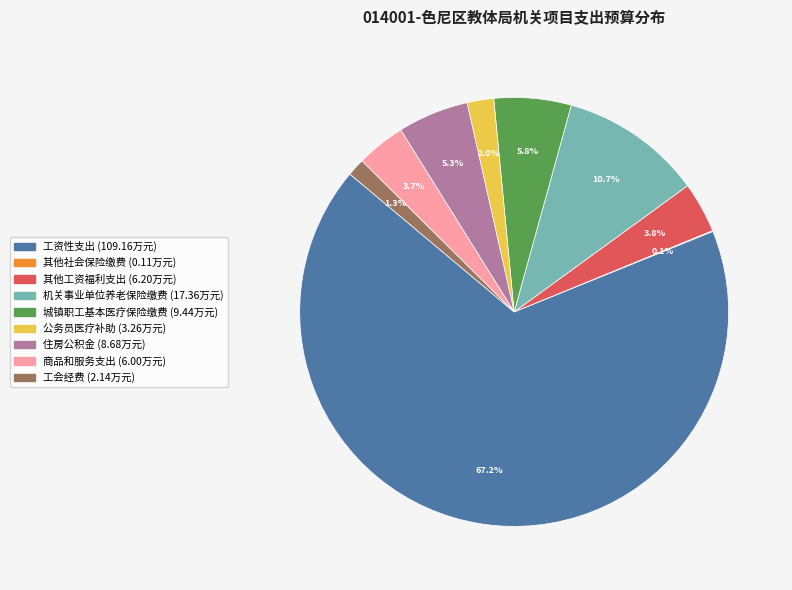

True or false: 工会经费 accounts for 1% of the total.

True